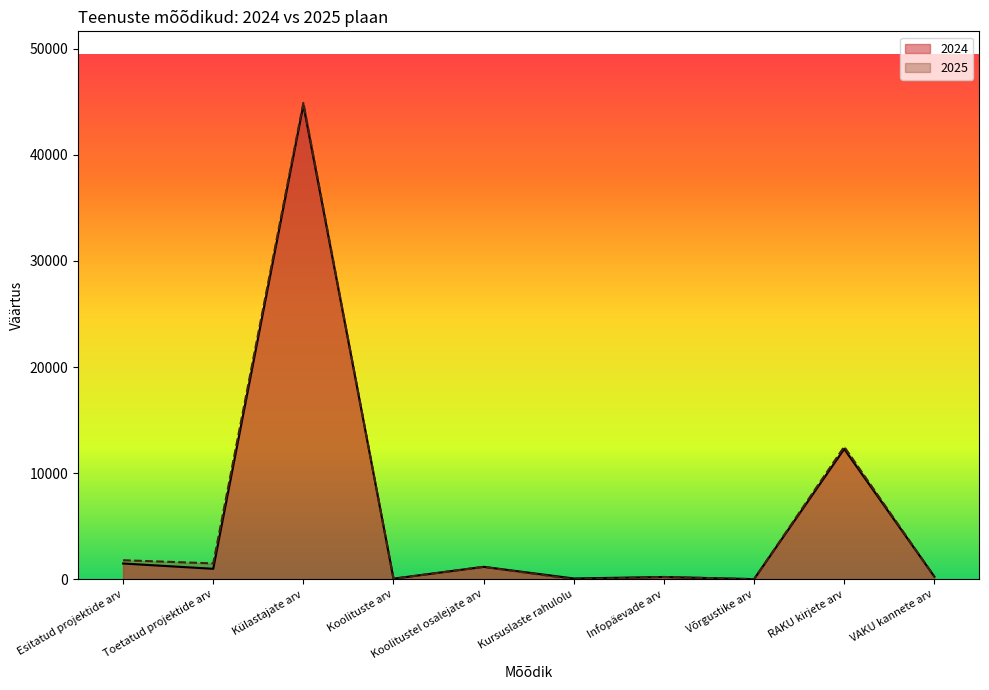

Which series has the largest total across all categories?

2025